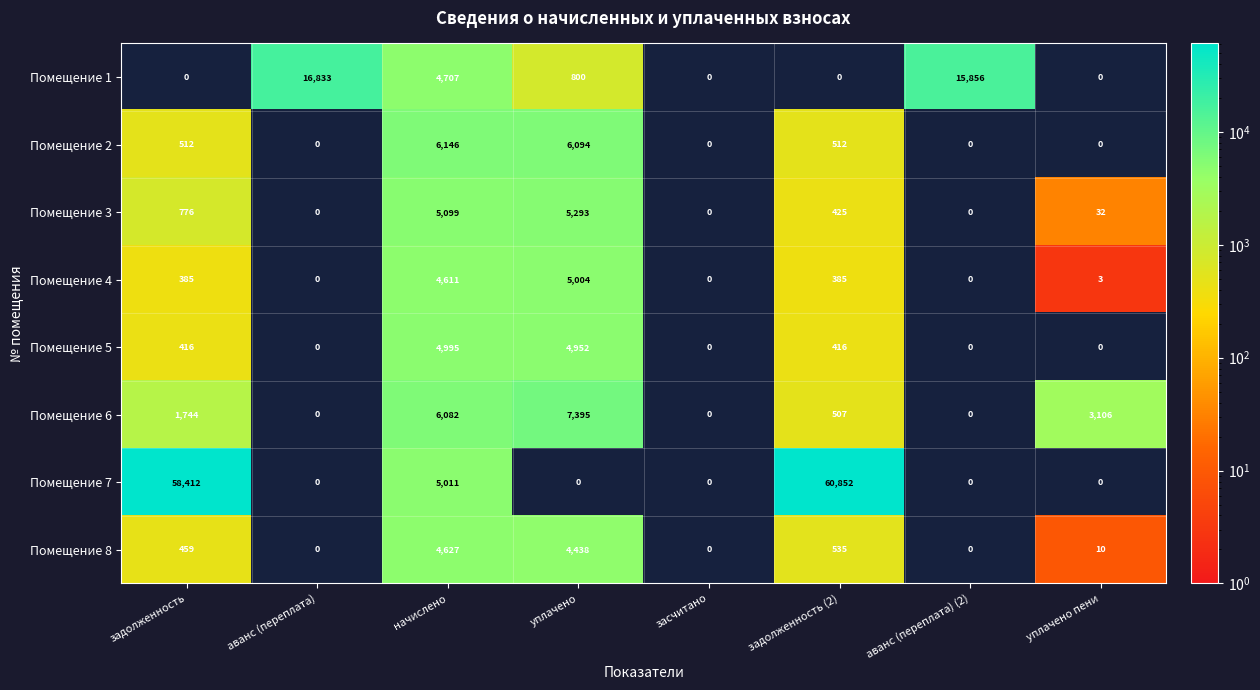

How many values in Помещение 4 are above zero?

5